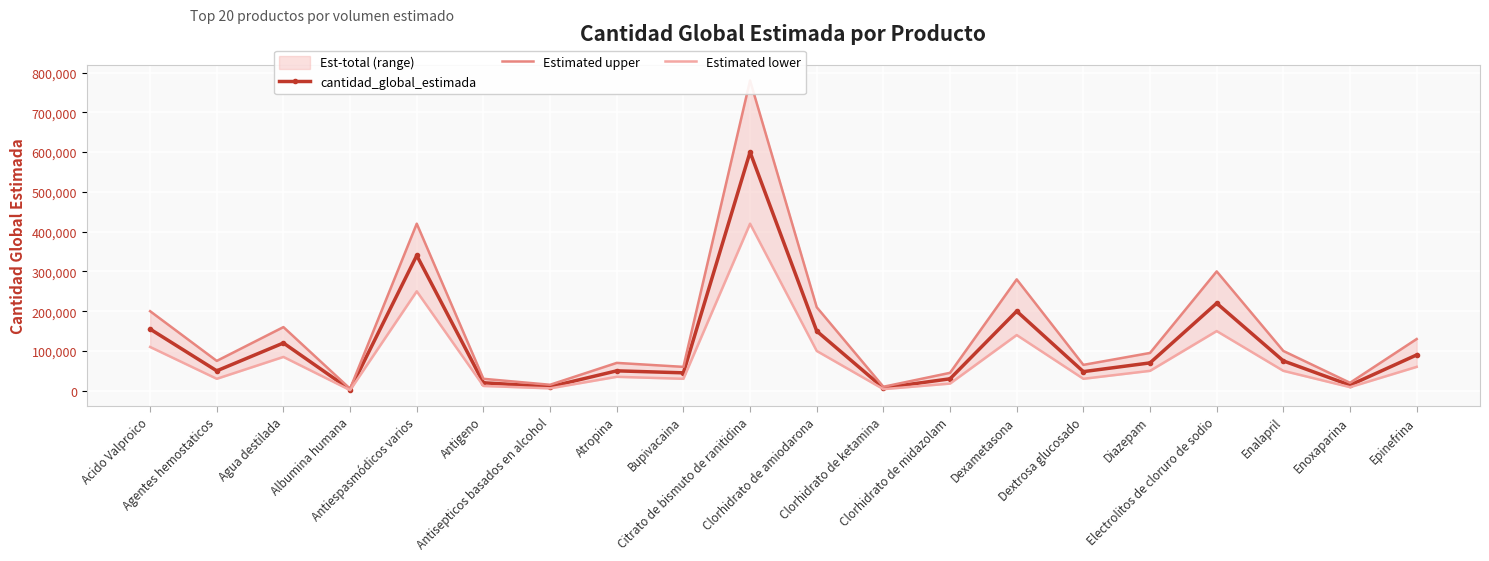

Which category has the highest value in the Estimated lower series?

Citrato de bismuto de ranitidina